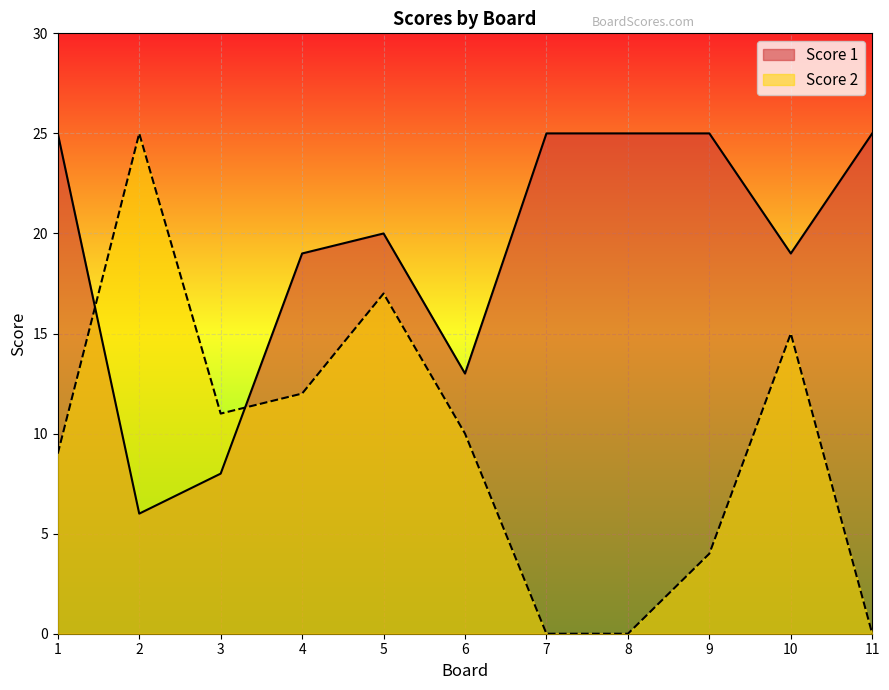

How many data points in Score 1 are less than 20?

5